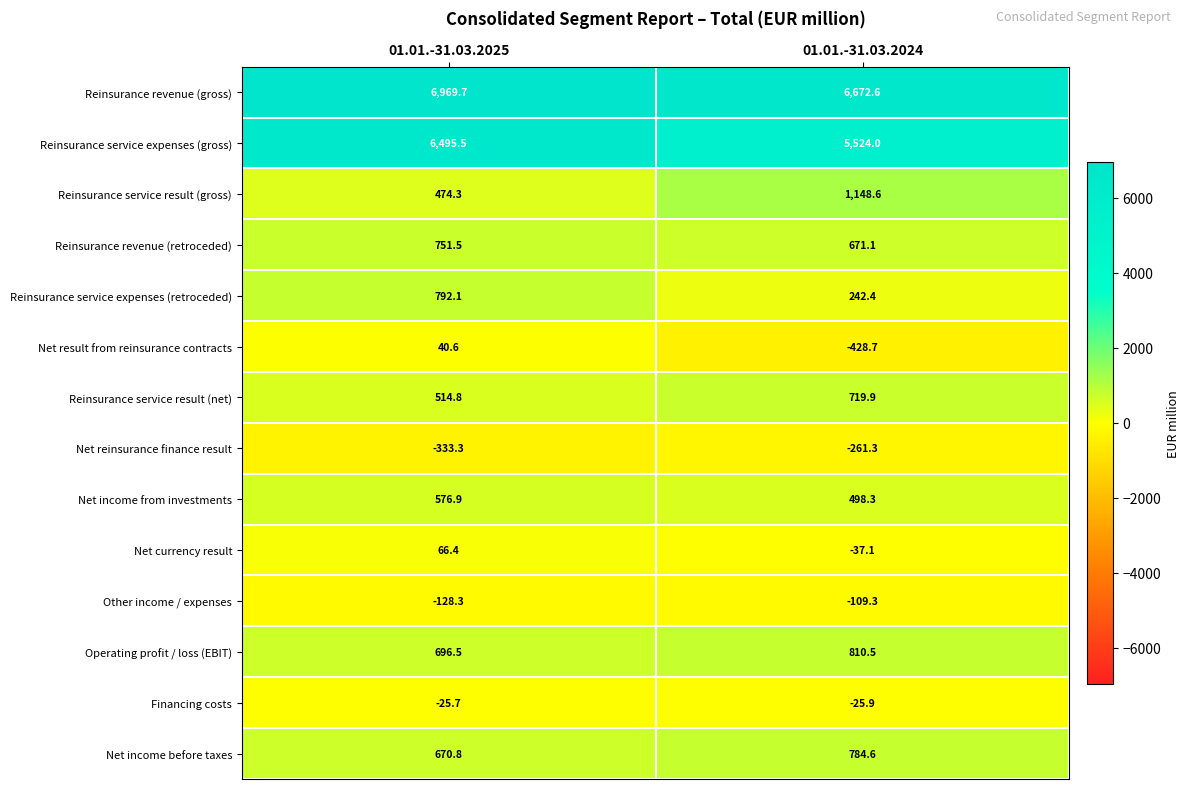

What is the total value across all series at 01.01.-31.03.2024?

16209.7